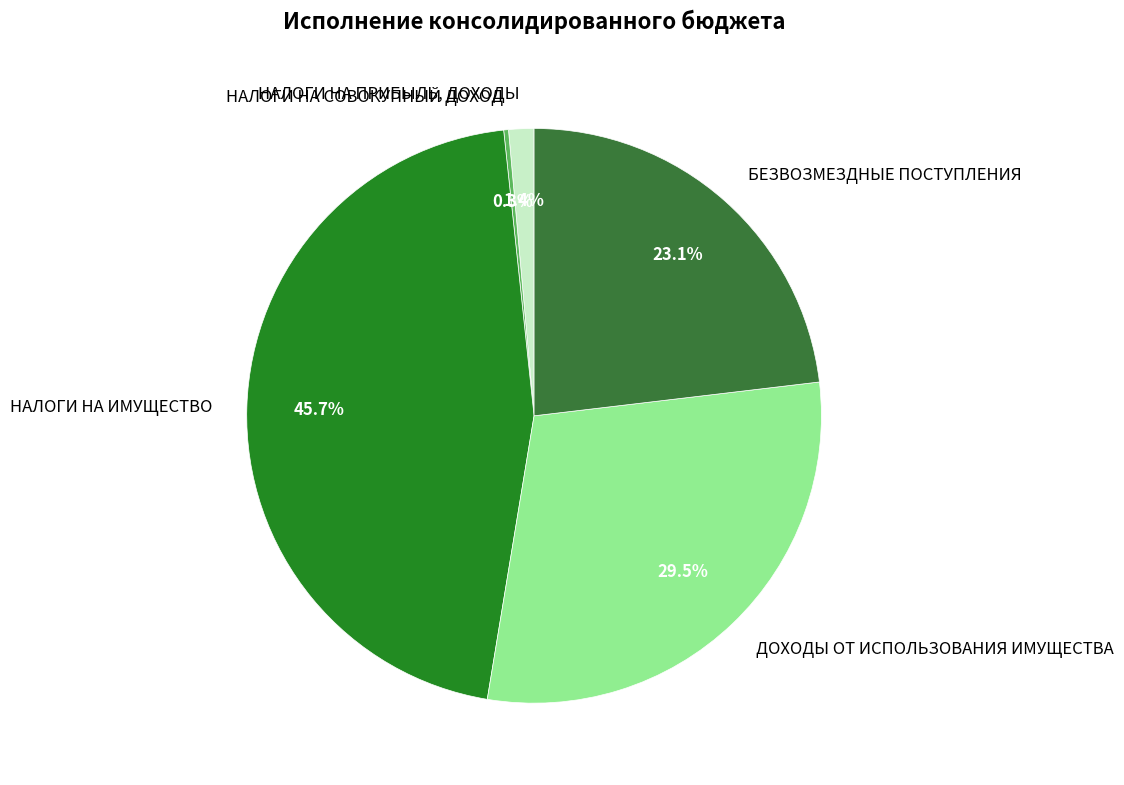

Which category has the biggest portion of the pie?

НАЛОГИ НА ИМУЩЕСТВО